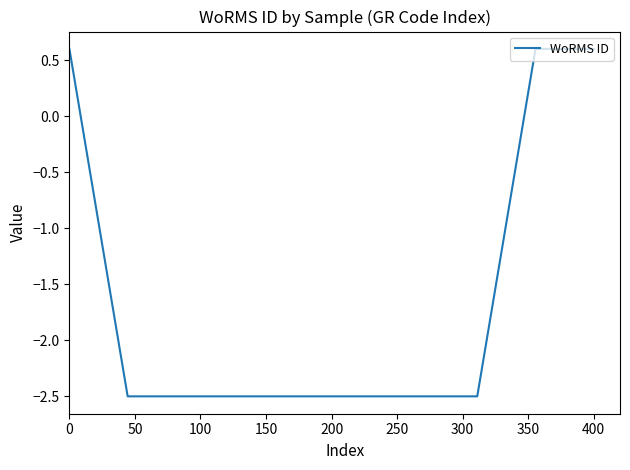

What is the smallest value displayed?

-2.5